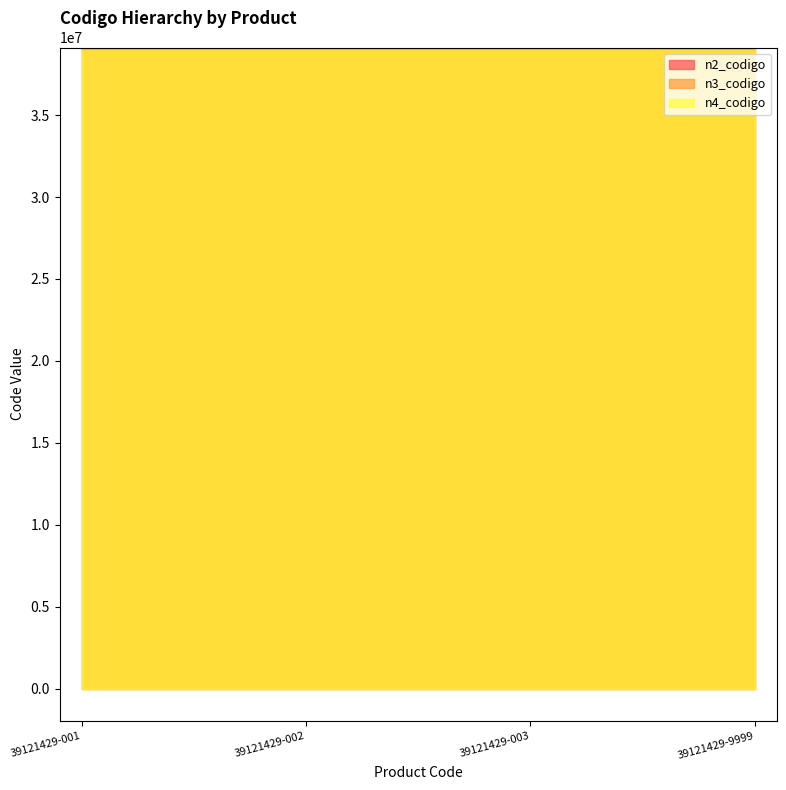

True or false: n2_codigo and n4_codigo cross at least once.

False